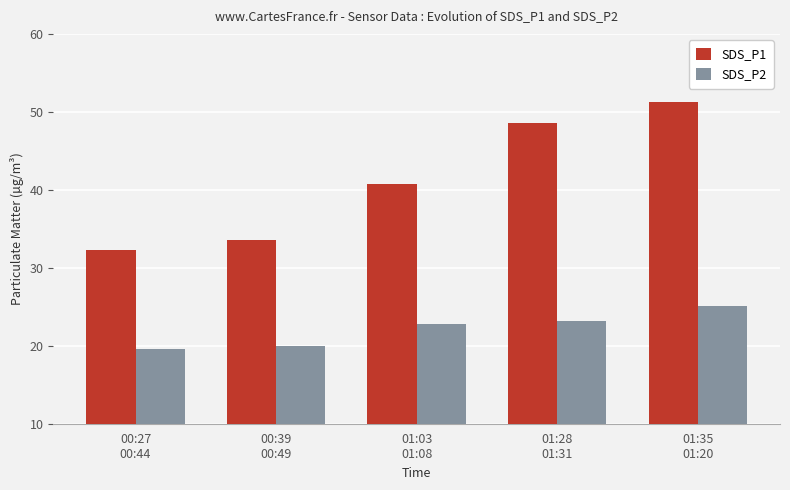

Reading left to right, list all the values displayed in this chart.

SDS_P1: 00:27
00:44=32.3	00:39
00:49=33.5	01:03
01:08=40.7	01:28
01:31=48.6	01:35
01:20=51.3
SDS_P2: 00:27
00:44=19.6	00:39
00:49=20.0	01:03
01:08=22.8	01:28
01:31=23.2	01:35
01:20=25.2